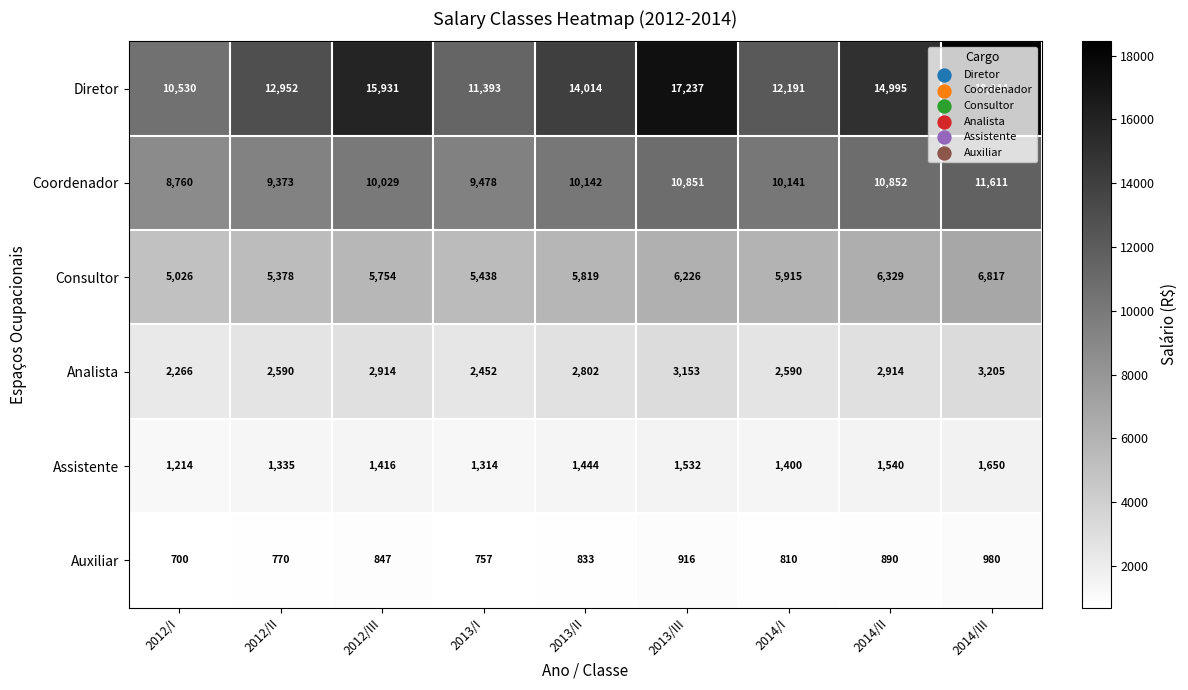

Rank the series at 2013/III from highest to lowest value.

Diretor, Coordenador, Consultor, Analista, Assistente, Auxiliar